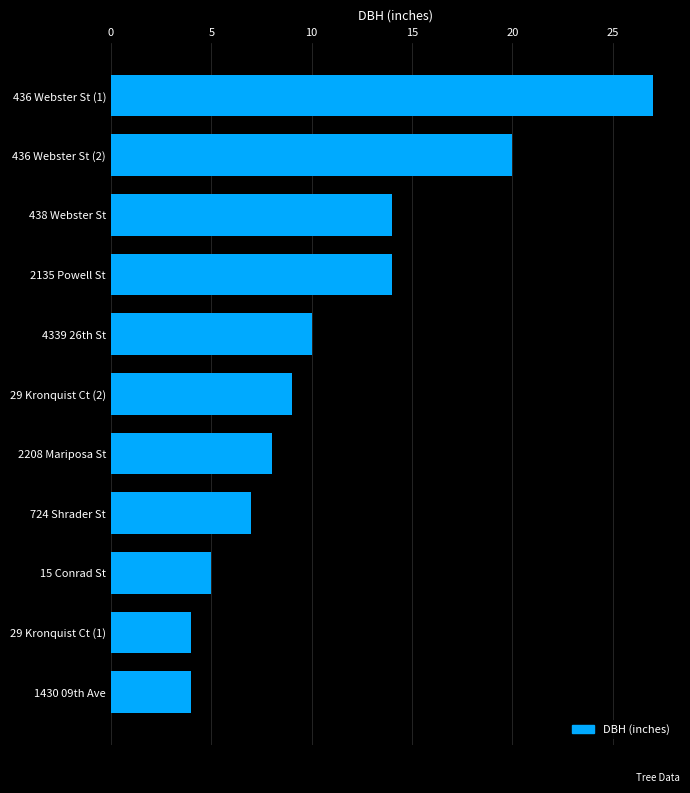

How many data points does each series have?

11